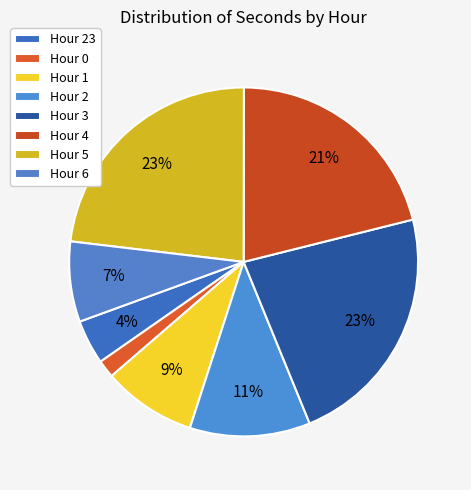

Between Hour 1 and Hour 23, which is larger?

Hour 1